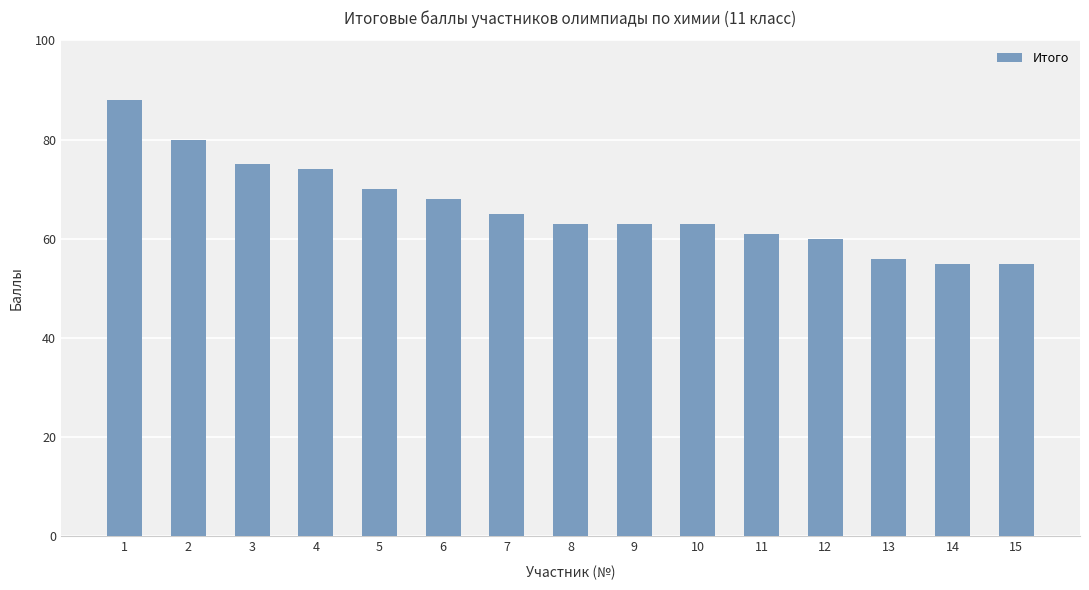

True or false: the data shows 43 at 4.

False